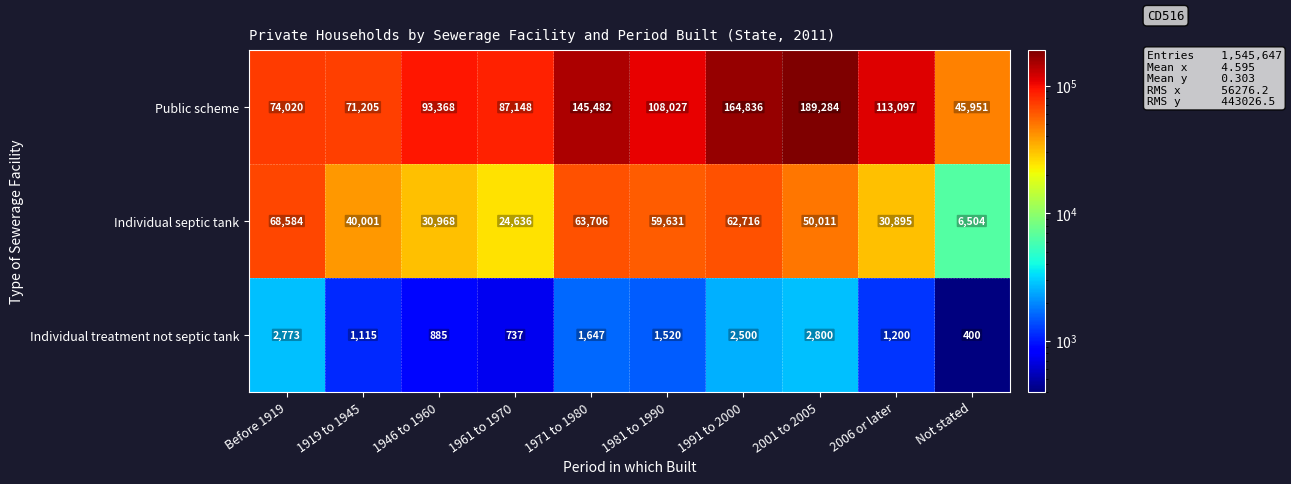

At 2001 to 2005, list the series in order from smallest to largest.

Individual treatment not septic tank, Individual septic tank, Public scheme